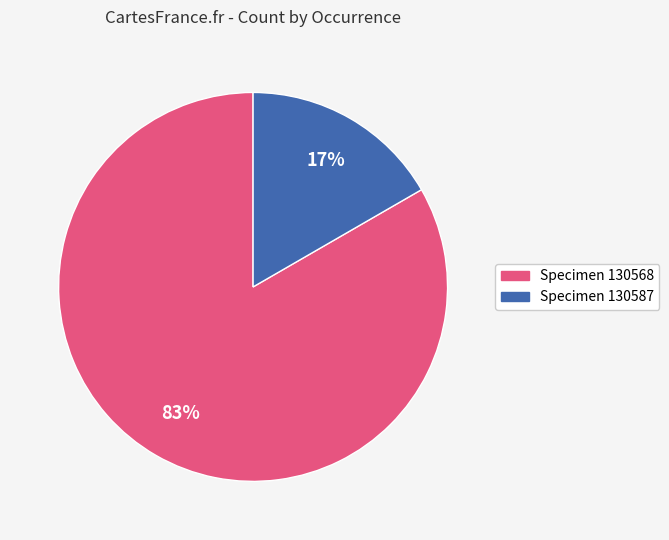

Is the sum of Specimen 130568 and Specimen 130587 greater than half?

Yes